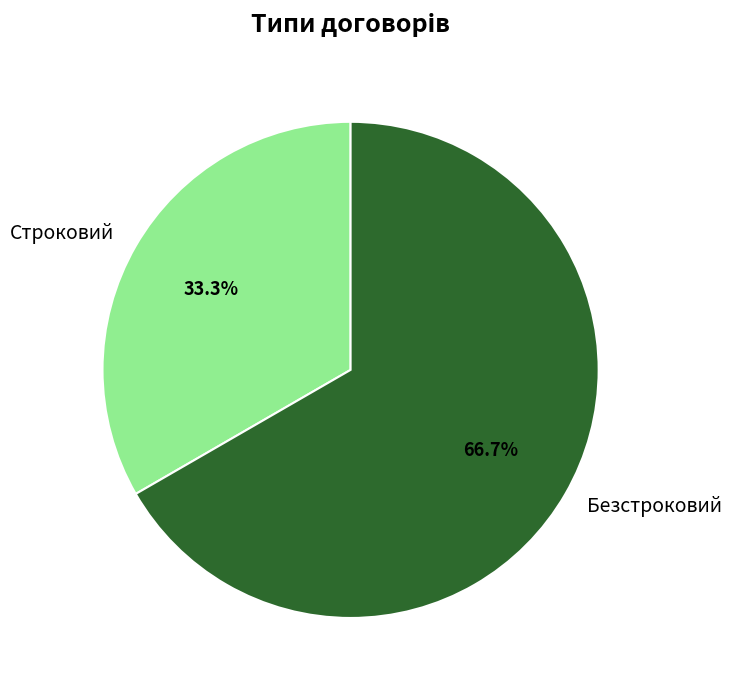

True or false: Строковий accounts for 33% of the total.

True